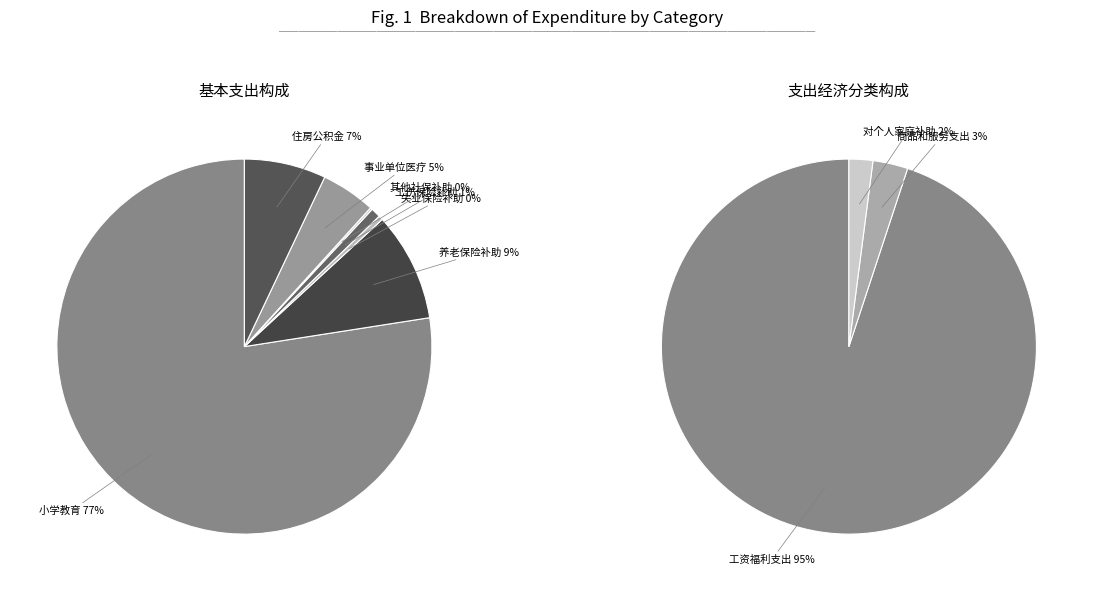

To the nearest percent, what percentage of the pie is 小学教育?

77%